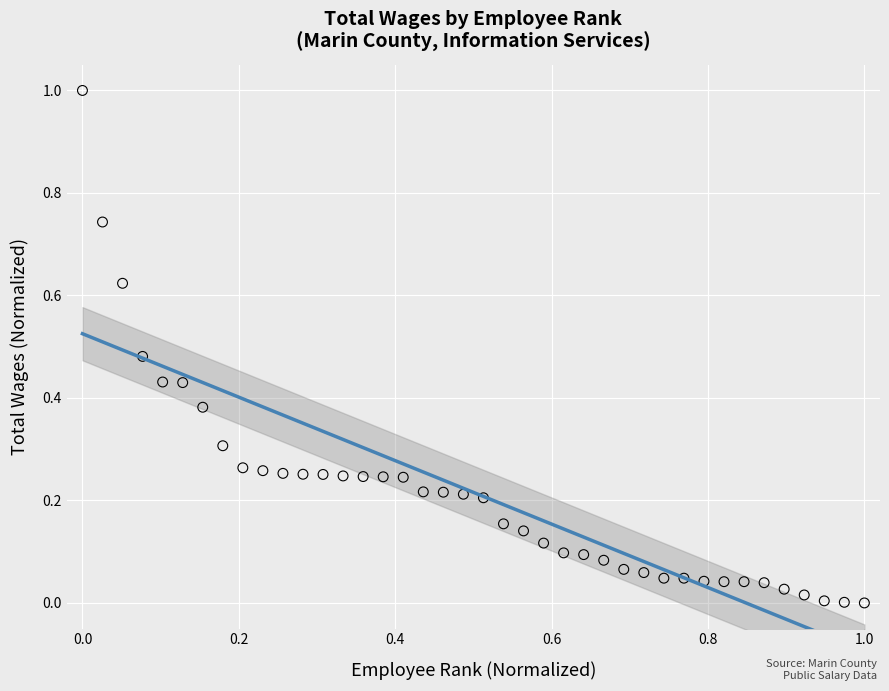

What is the range of Y values (max minus min)?

1.0